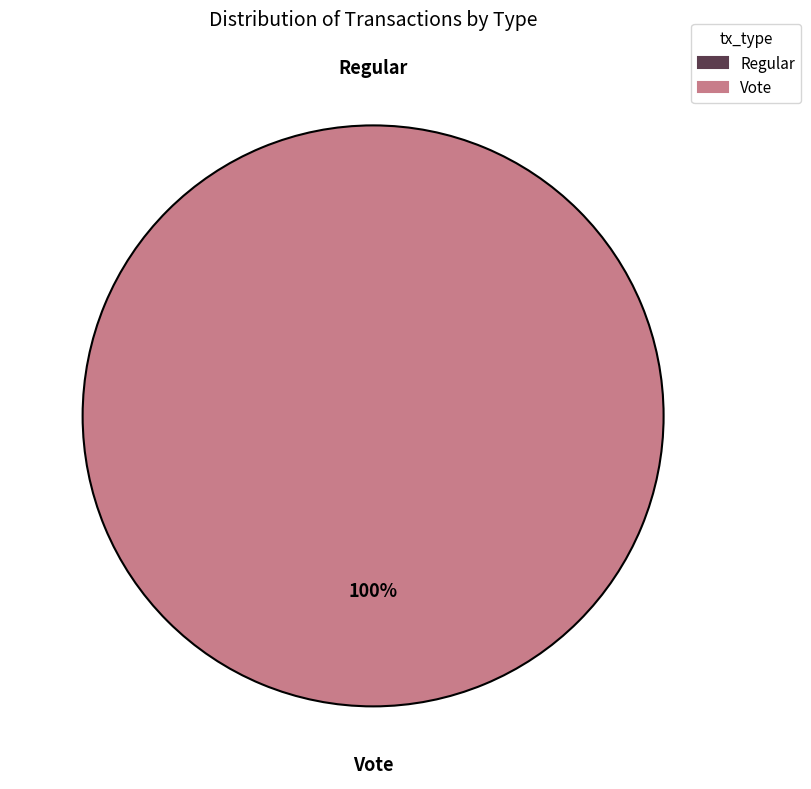

Between Regular and Vote, which is larger?

Vote